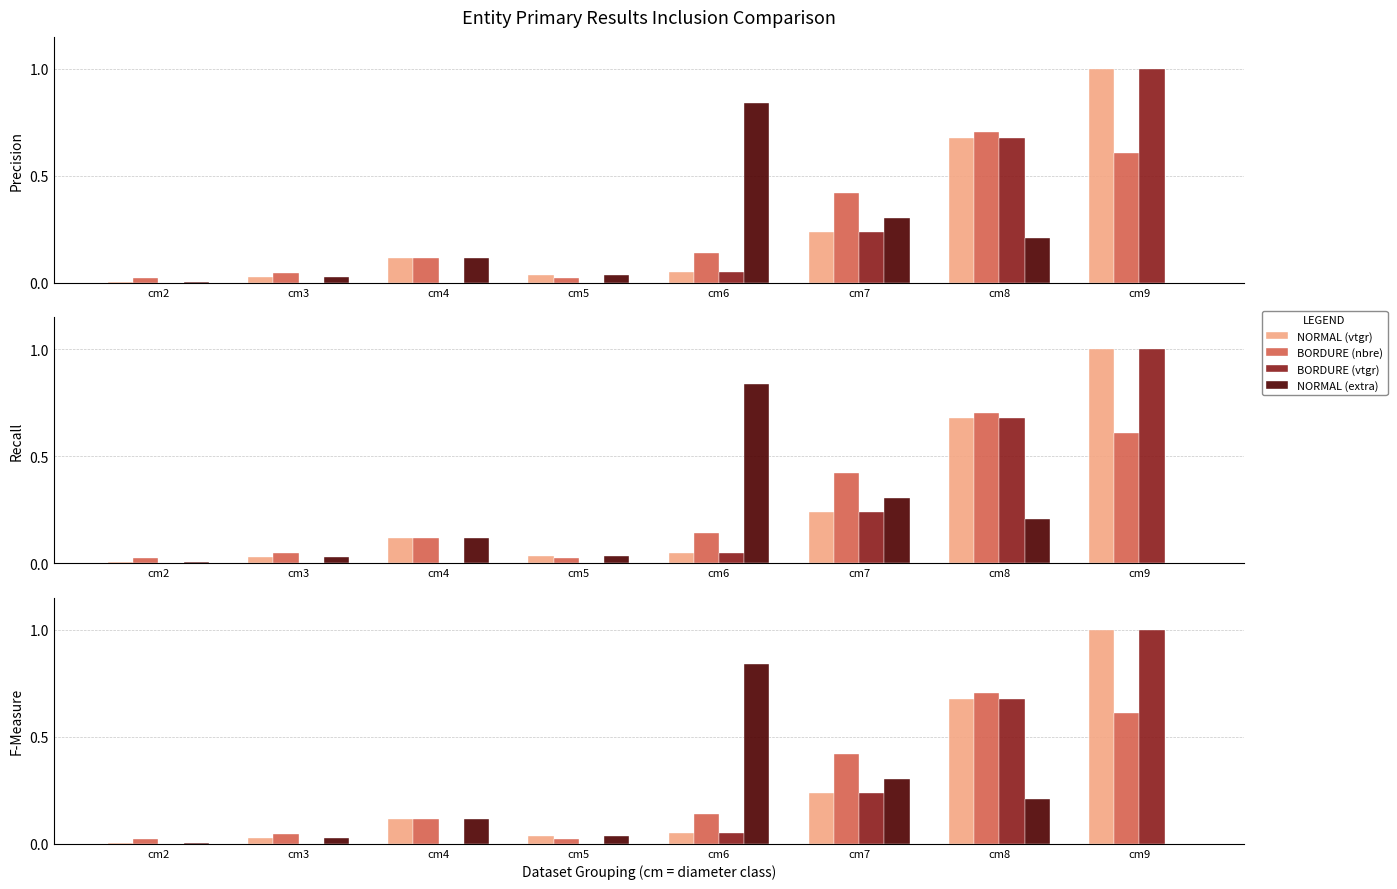

What is the average value of the BORDURE (nbre) series?

0.3